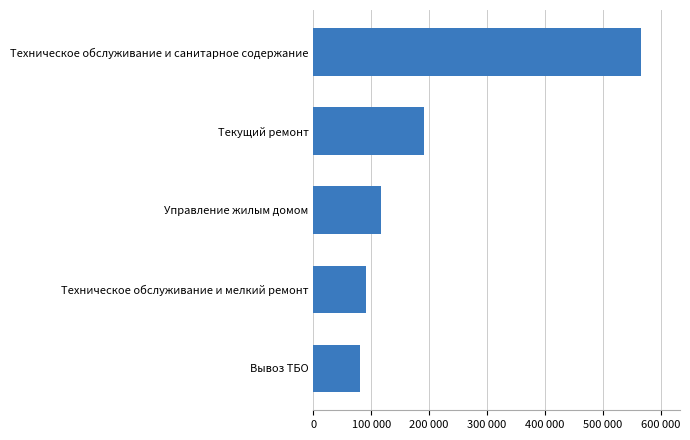

Are the bars horizontal?

Yes